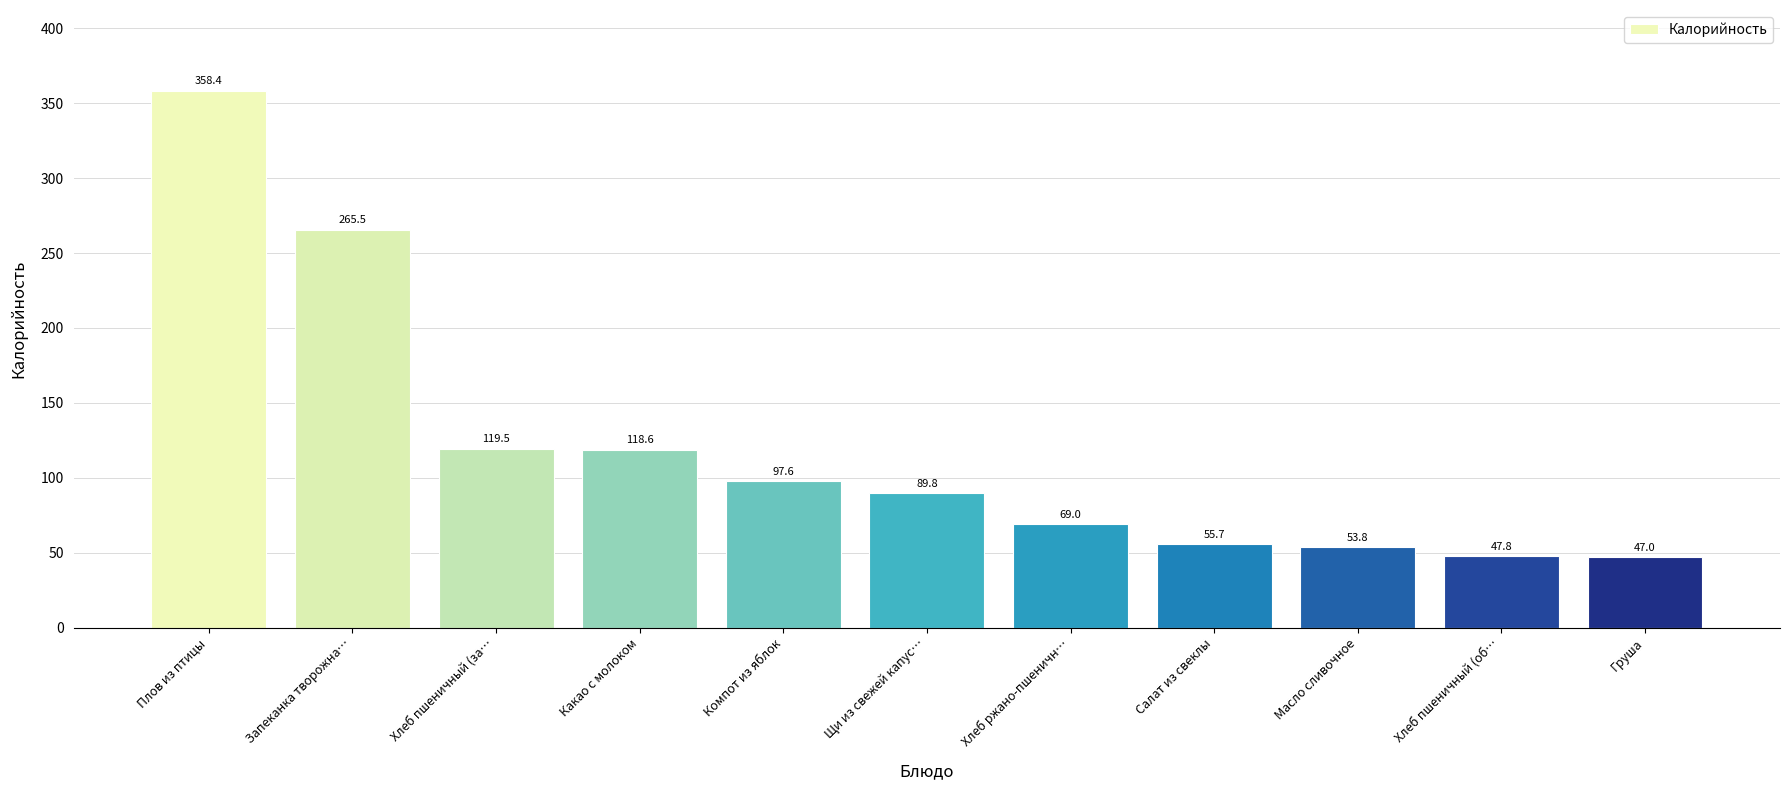

What value does the data have at Хлеб ржано-пшеничн…?

69.0